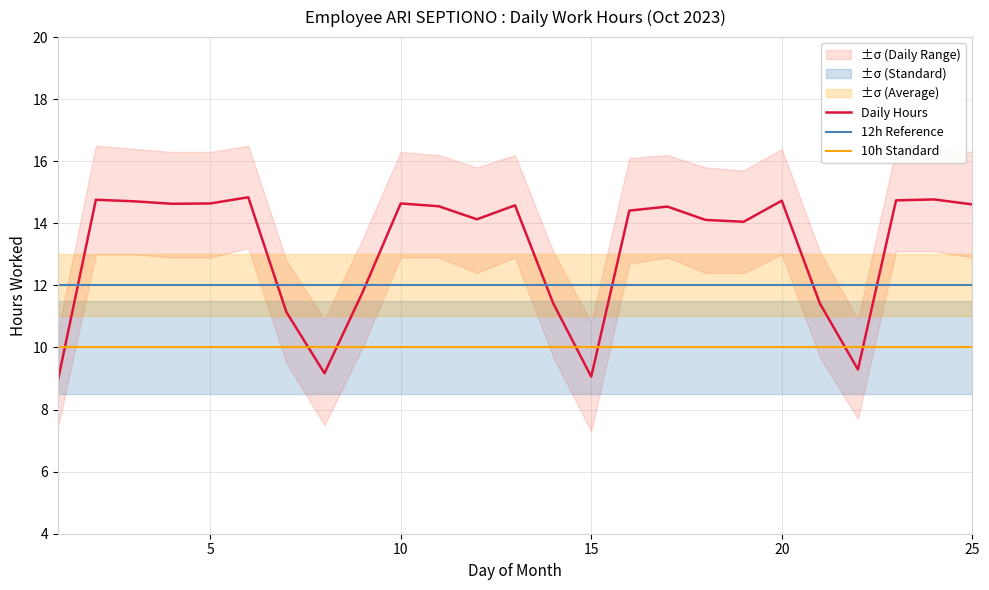

The 10h Standard series shows 10.0 at 15. True or false?

True